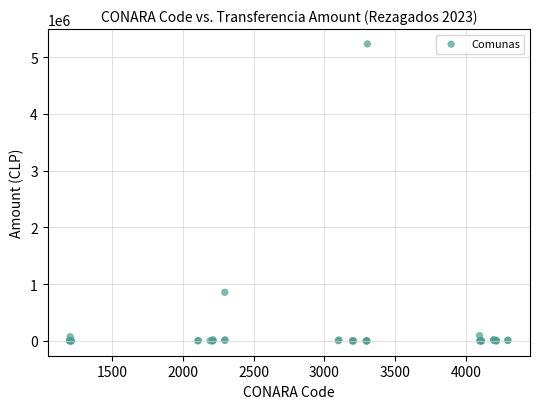

What Y value in the scatter plot is closest to 2616882?

856352.0